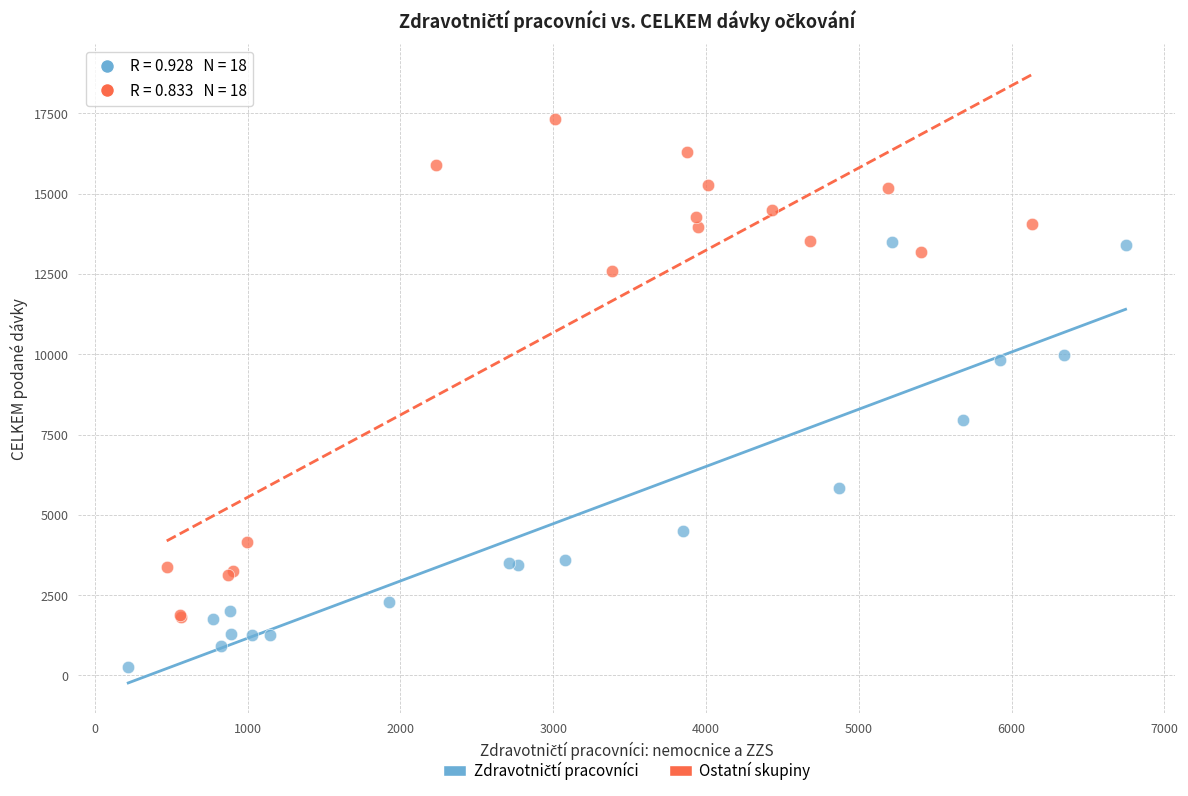

Which series contains the highest Y value?

Ostatní skupiny